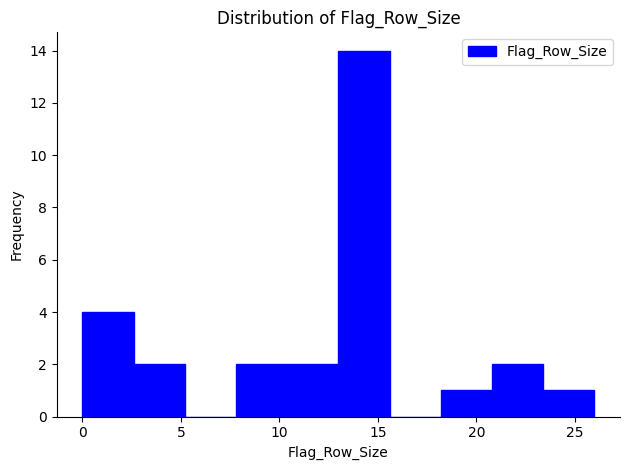

Reading left to right, list every bar in this chart as the range it spans on the x-axis followed by its height. Neither the bar edges nor the heights are printed on the chart, so give them approximately, as read against the axes.

0.0 to 2.6: 4
2.6 to 5.2: 2
5.2 to 7.8: 0
7.8 to 10.4: 2
10.4 to 13.0: 2
13.0 to 15.6: 14
15.6 to 18.2: 0
18.2 to 20.8: 1
20.8 to 23.4: 2
23.4 to 26.0: 1